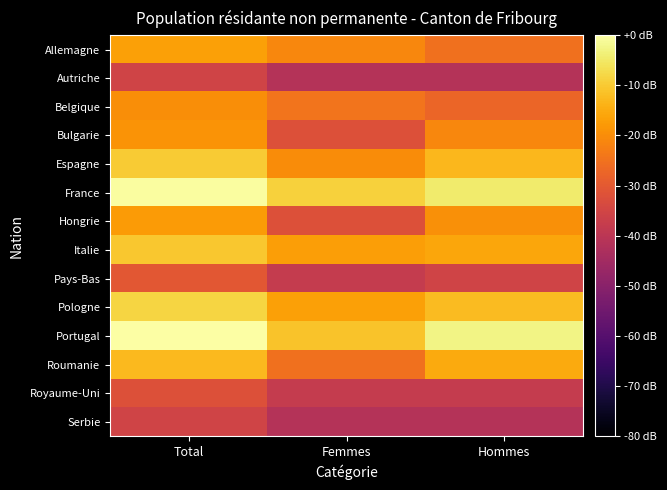

Reading left to right, transcribe all the data shown in this chart.

Allemagne: Total=-16.9	Femmes=-21.1	Hommes=-25.2
Autriche: Total=-35.5	Femmes=-41.5	Hommes=-41.5
Belgique: Total=-19.9	Femmes=-24.6	Hommes=-27.5
Bulgarie: Total=-18.9	Femmes=-31.9	Hommes=-21.1
Espagne: Total=-9.9	Femmes=-20.3	Hommes=-13.0
France: Total=-0.5	Femmes=-9.0	Hommes=-4.5
Hongrie: Total=-17.7	Femmes=-31.9	Hommes=-19.5
Italie: Total=-10.5	Femmes=-17.1	Hommes=-15.9
Pays-Bas: Total=-30.6	Femmes=-38.0	Hommes=-35.5
Pologne: Total=-8.1	Femmes=-16.6	Hommes=-12.2
Portugal: Total=0.0	Femmes=-11.2	Hommes=-2.8
Roumanie: Total=-12.7	Femmes=-25.2	Hommes=-15.0
Royaume-Uni: Total=-31.9	Femmes=-38.0	Hommes=-38.0
Serbie: Total=-35.5	Femmes=-41.5	Hommes=-41.5